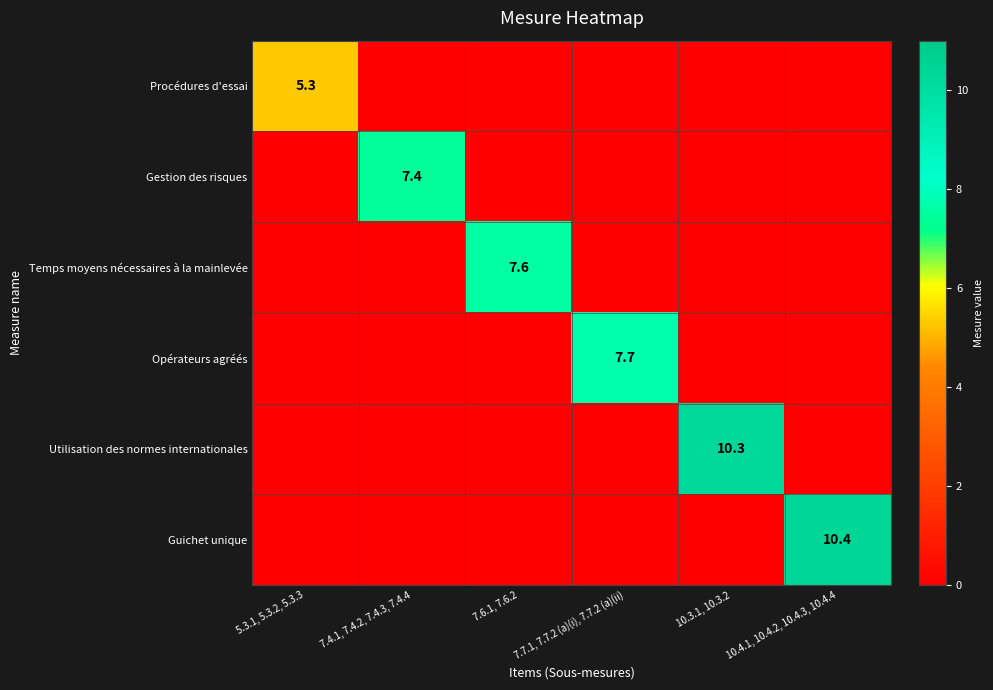

True or false: Guichet unique has a value of 10.4 at 10.4.1, 10.4.2, 10.4.3, 10.4.4.

True